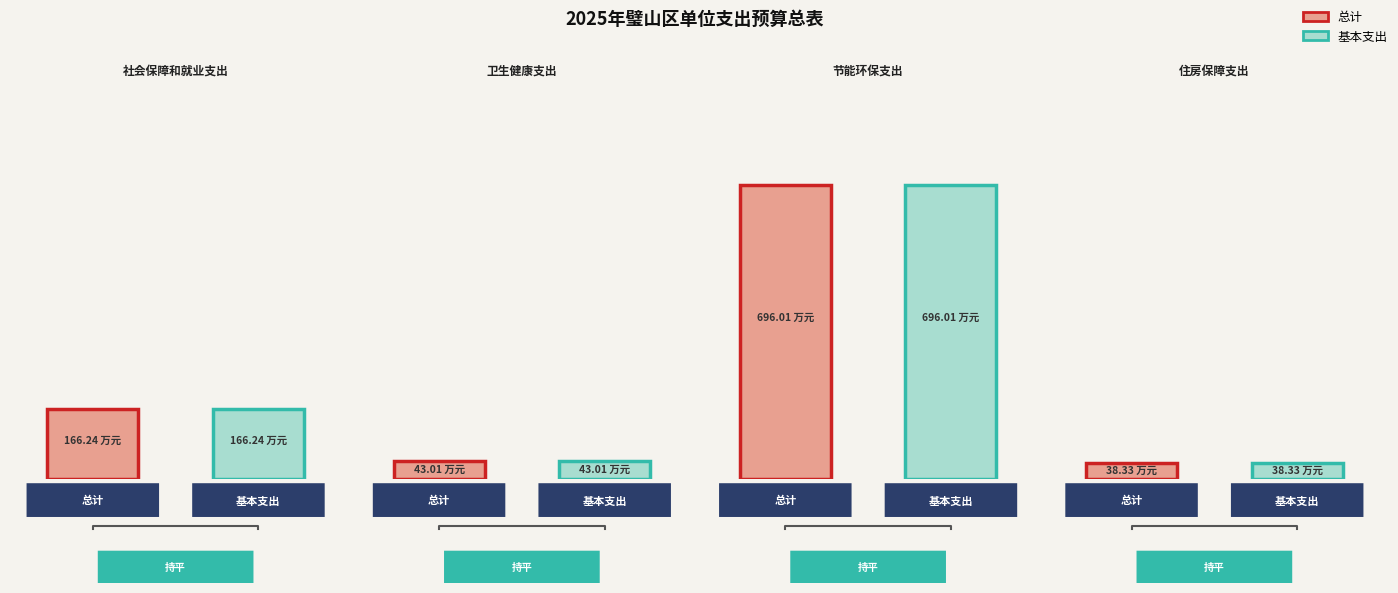

At which category is the sum across all series the highest?

节能环保支出